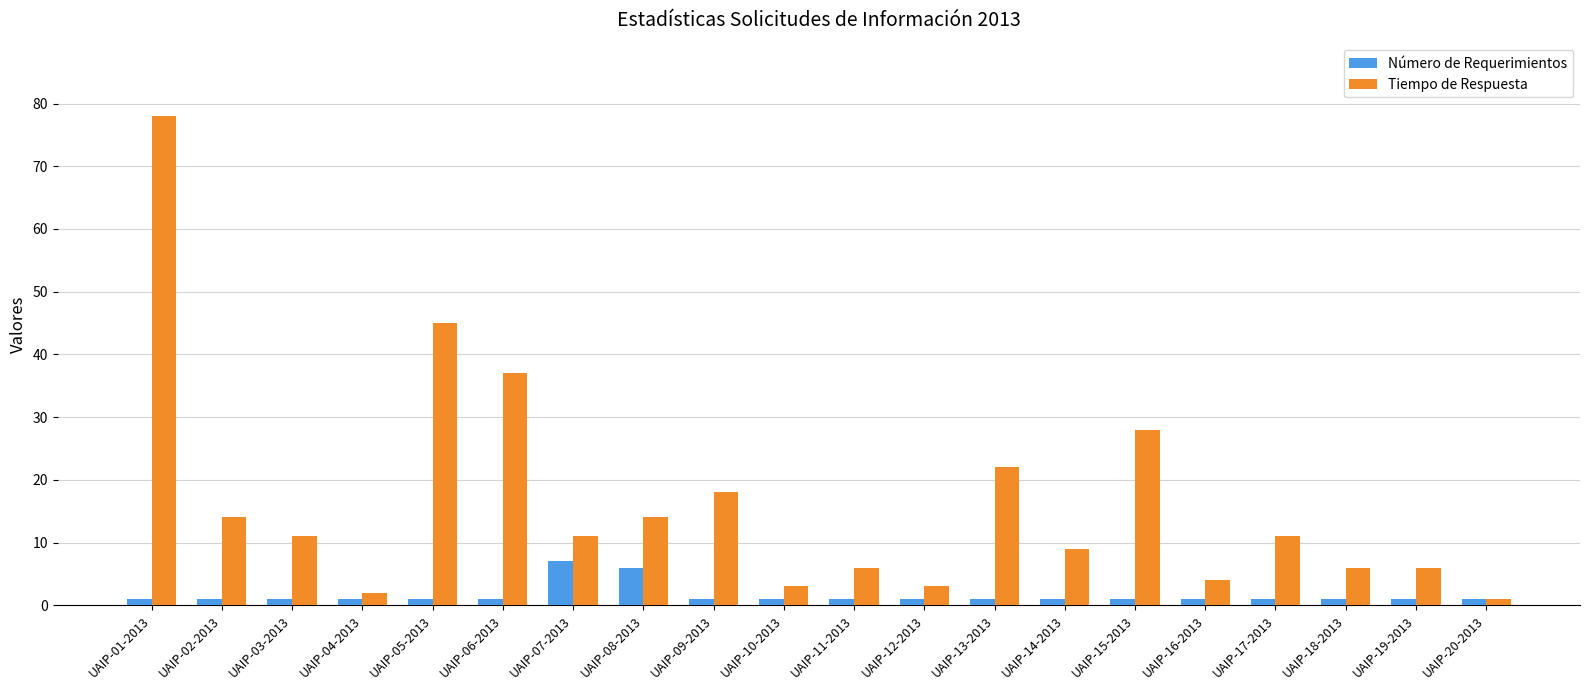

What is the difference between the second highest and minimum values in the Número de Requerimientos series?

5